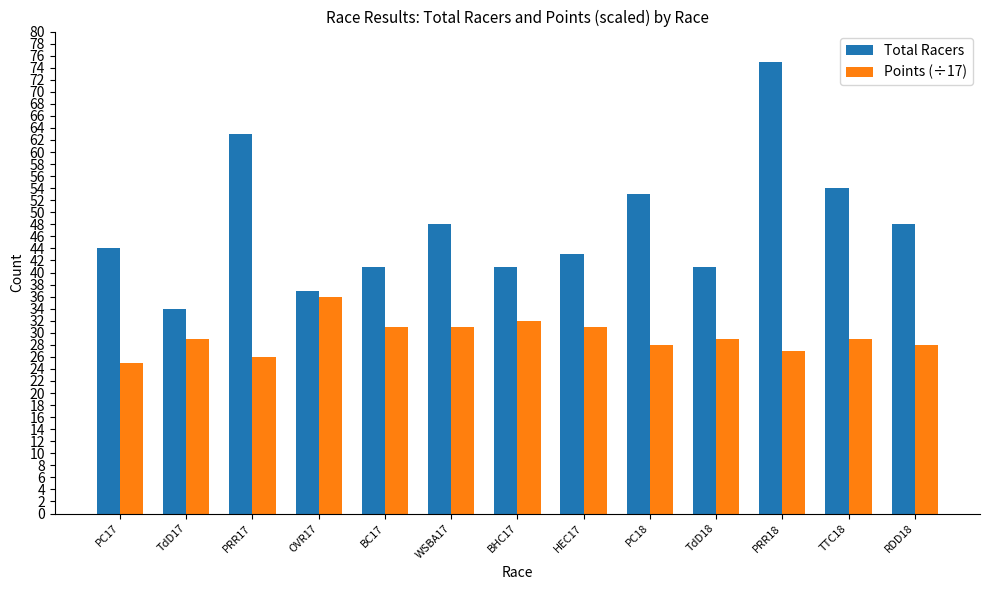

What is the spread (max minus min) of values at HEC17?

12